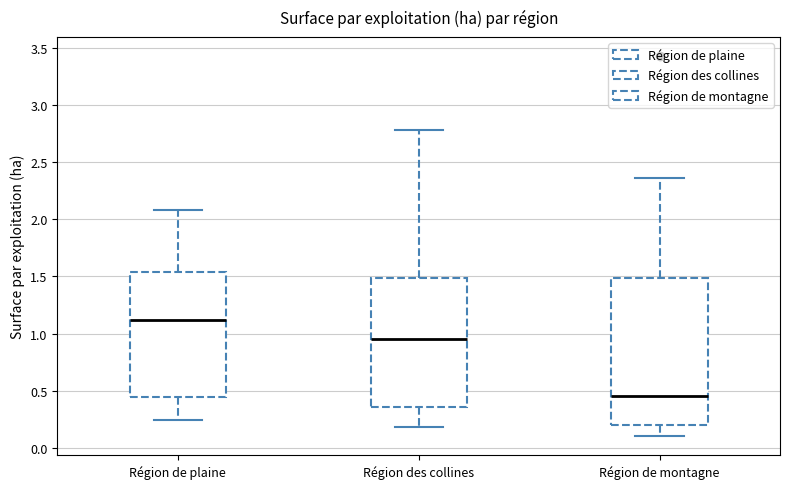

Where does the lower whisker of the box for Région des collines end on the y-axis? The values are not printed on the chart, so give them approximately, as read against the axis.

0.20